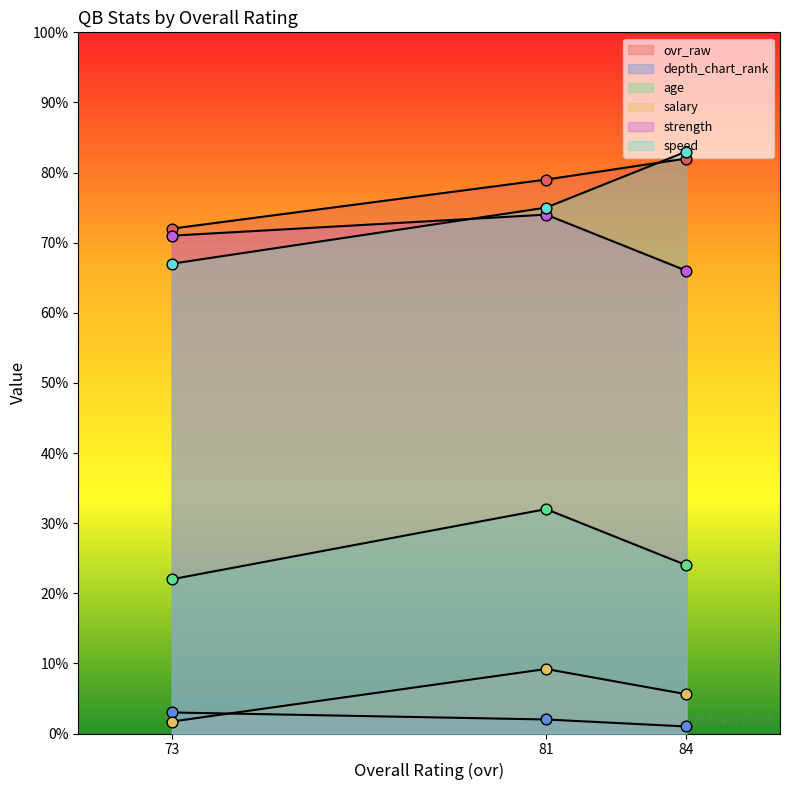

At which category is the sum across all series the highest?

81